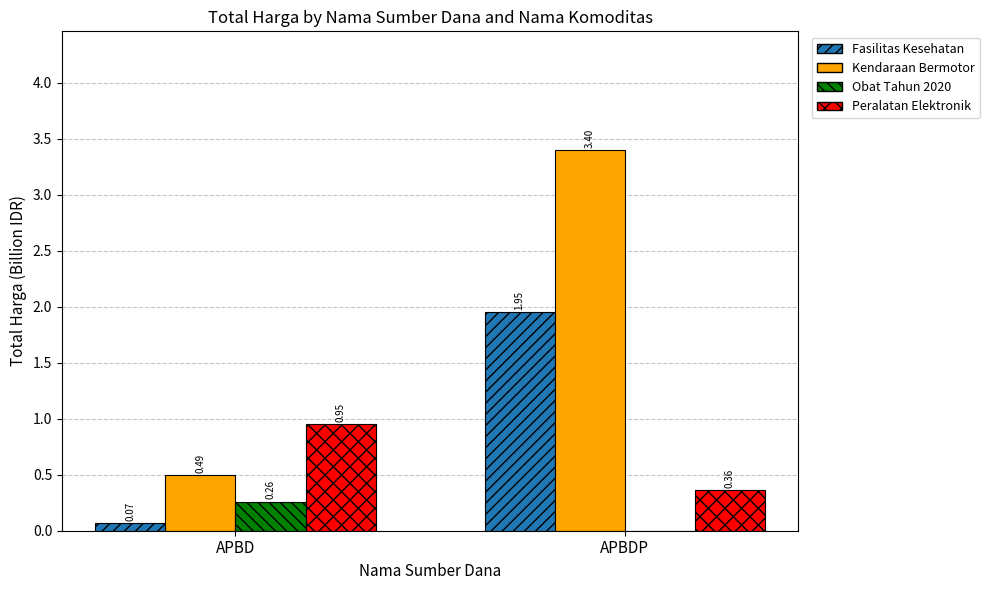

Is the value of Kendaraan Bermotor at APBD greater than the value of Obat Tahun 2020 at APBD?

Yes